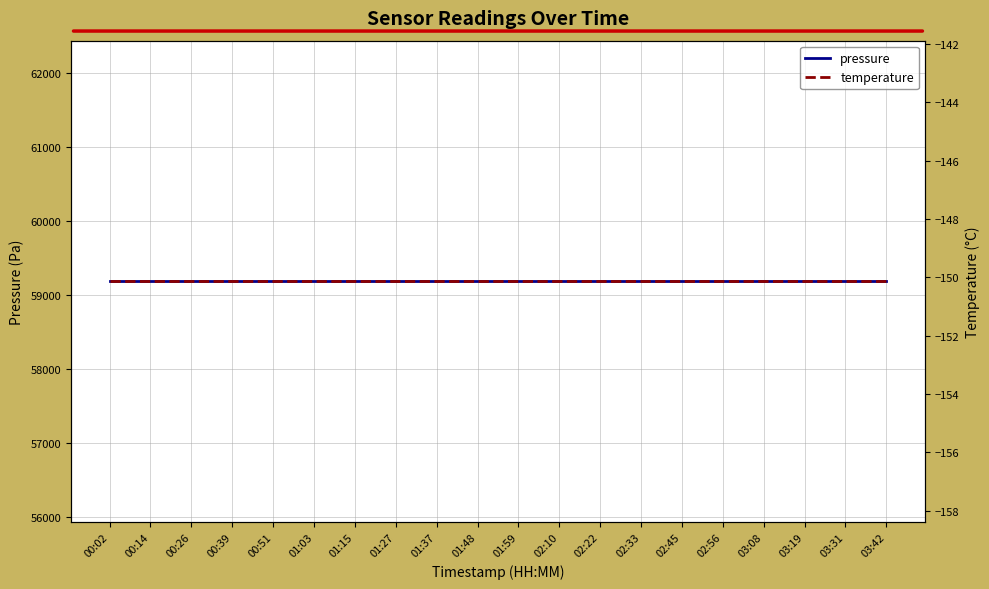

How many categories are shown in the chart?

20